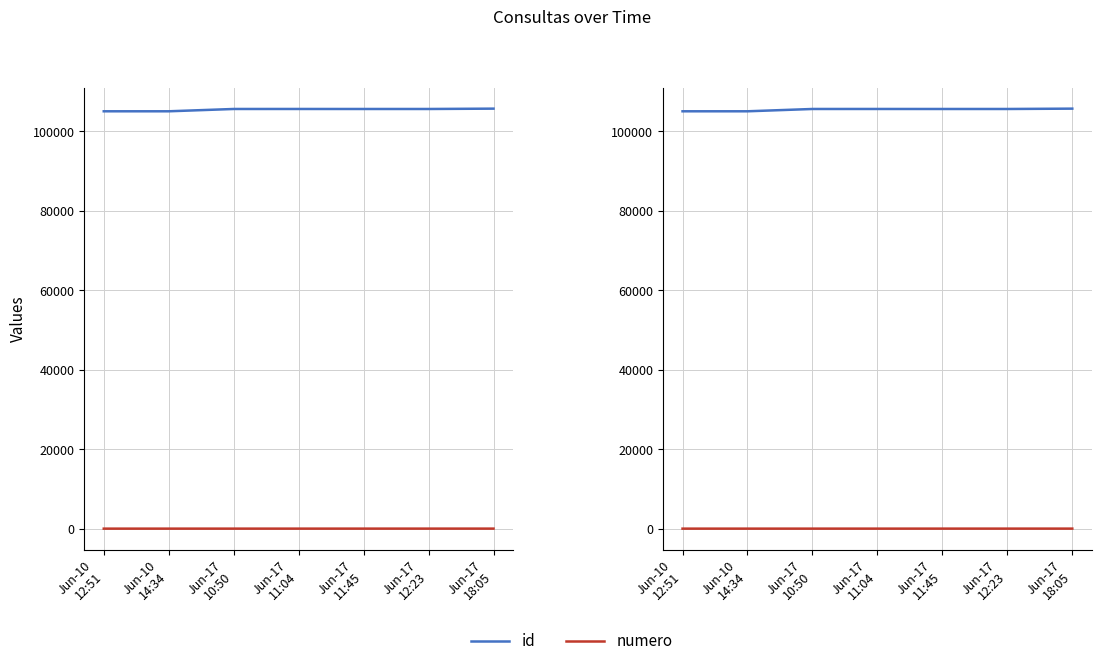

Reading right to left, extract all data points from this chart.

id: Jun-17
18:05=105753	Jun-17
12:23=105665	Jun-17
11:45=105664	Jun-17
11:04=105669	Jun-17
10:50=105667	Jun-10
14:34=105086	Jun-10
12:51=105085
numero: Jun-17
18:05=7	Jun-17
12:23=6	Jun-17
11:45=5	Jun-17
11:04=4	Jun-17
10:50=3	Jun-10
14:34=2	Jun-10
12:51=1